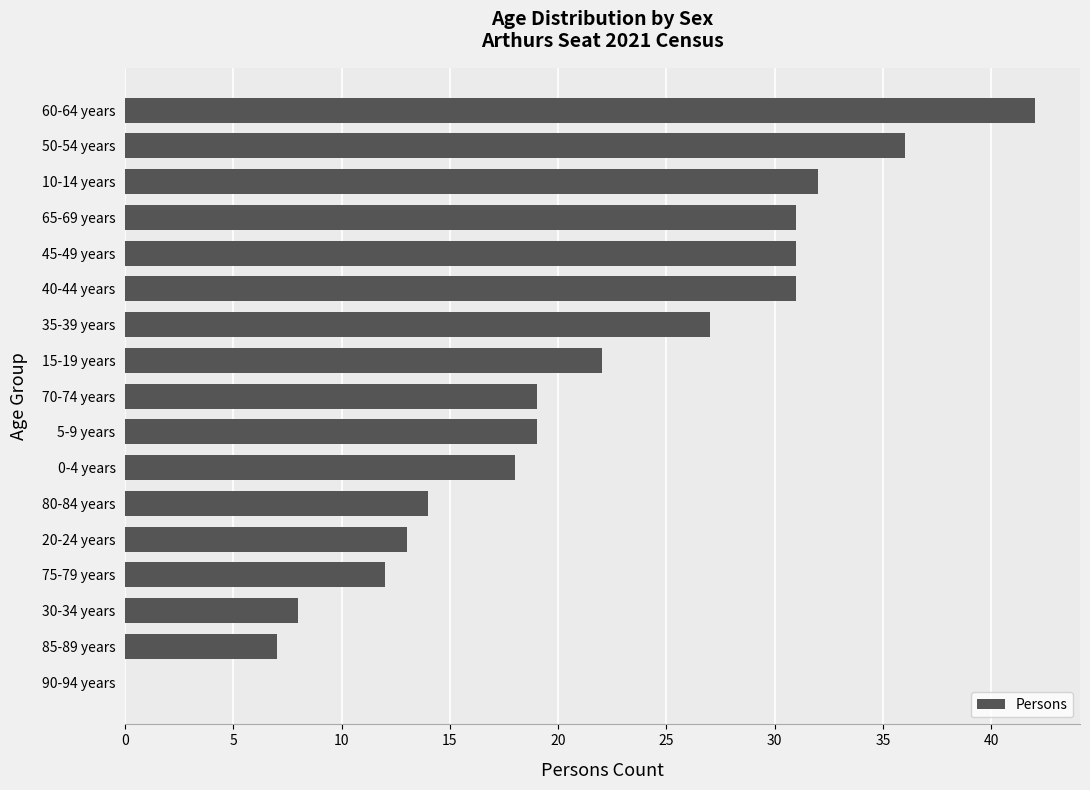

Reading bottom to top, transcribe all the data shown in this chart.

90-94 years=0	85-89 years=7	30-34 years=8	75-79 years=12	20-24 years=13	80-84 years=14	0-4 years=18	5-9 years=19	70-74 years=19	15-19 years=22	35-39 years=27	40-44 years=31	45-49 years=31	65-69 years=31	10-14 years=32	50-54 years=36	60-64 years=42